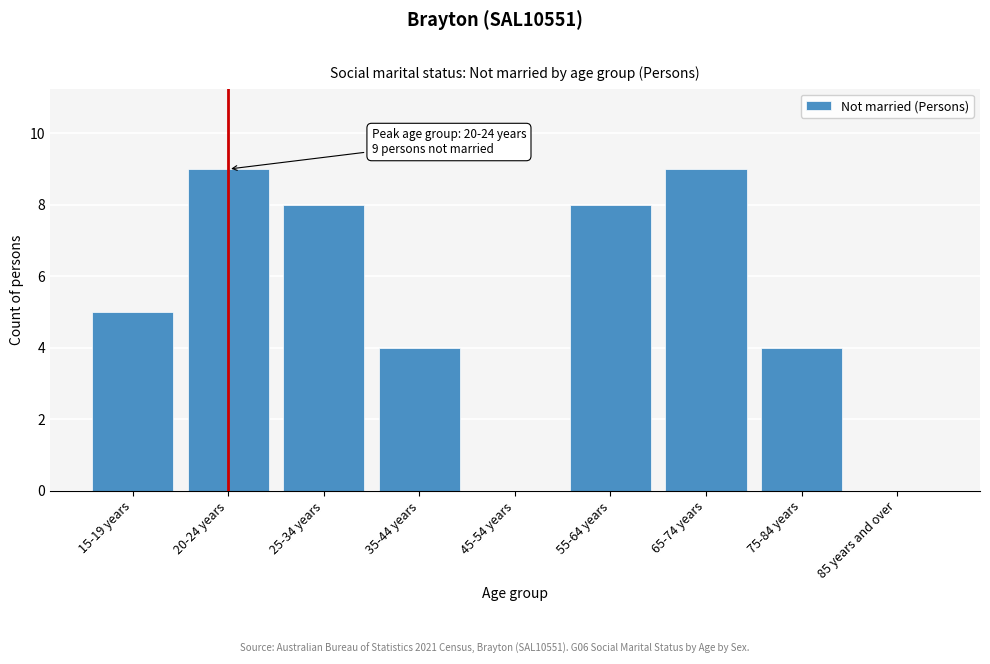

Reading right to left, what are all the values shown in this chart?

85 years and over=0	75-84 years=4	65-74 years=9	55-64 years=8	45-54 years=0	35-44 years=4	25-34 years=8	20-24 years=9	15-19 years=5